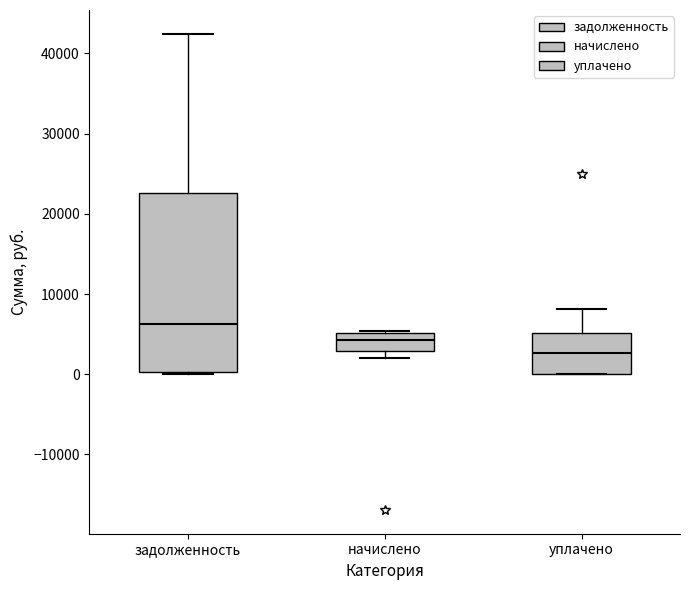

Where is the lower edge of the box for задолженность on the y-axis? The values are not printed on the chart, so give them approximately, as read against the axis.

0